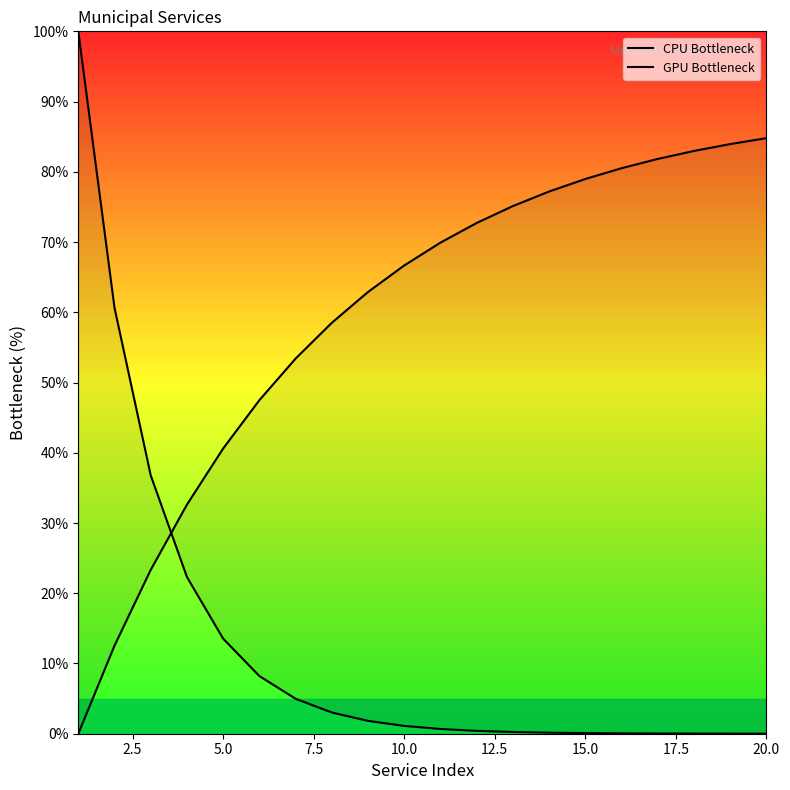

Which series has the largest range (max minus min)?

CPU Bottleneck